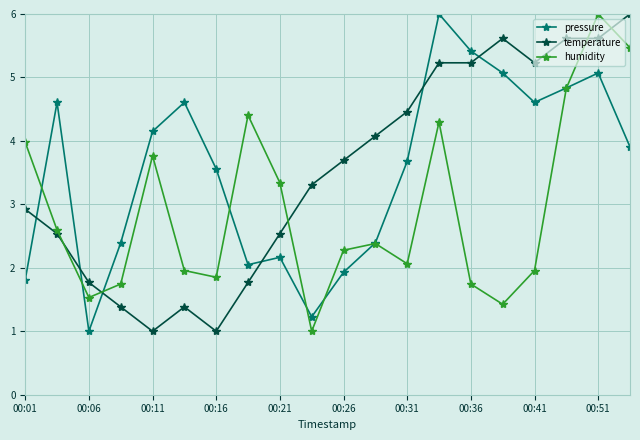

How many times do pressure and temperature cross each other?

6